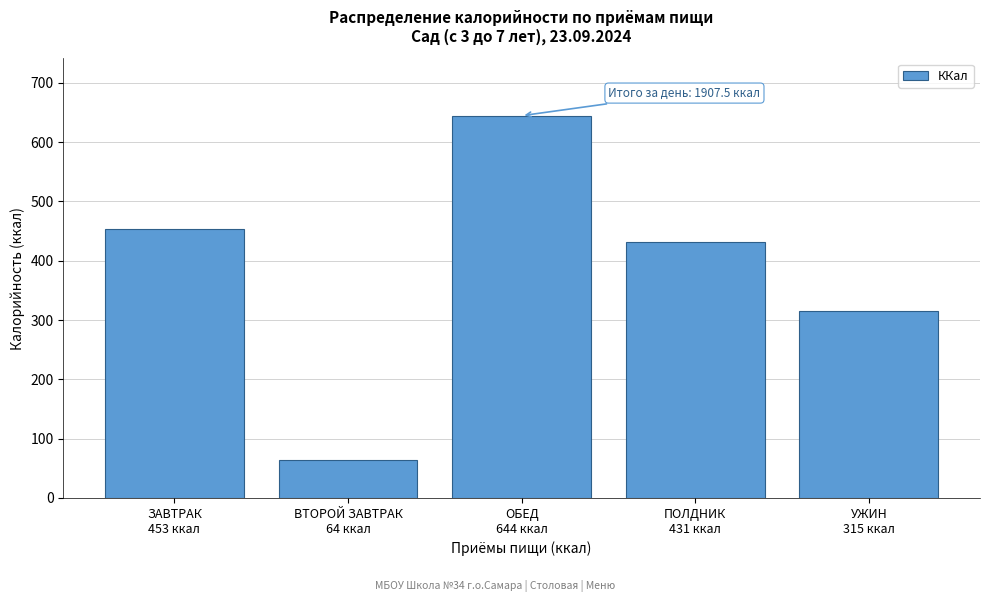

Reading left to right, list all the values displayed in this chart.

453.0	64.0	644.5	431.3	314.7